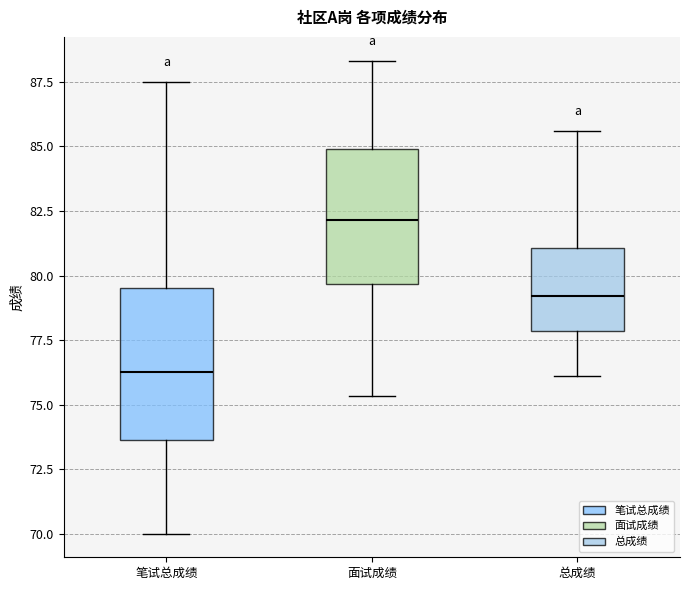

Comparing the boxes themselves (not the whiskers), which one is the tallest?

笔试总成绩